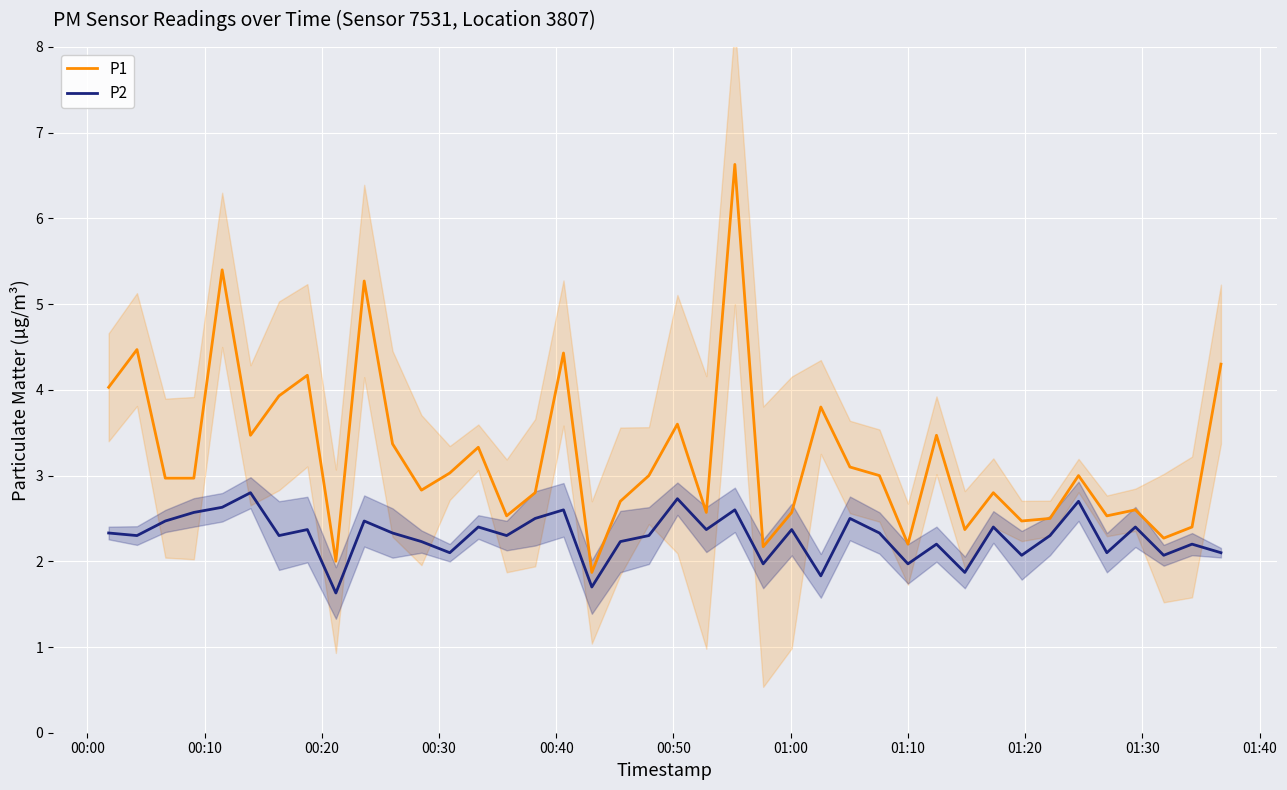

True or false: P2 and P1 cross at least once.

False